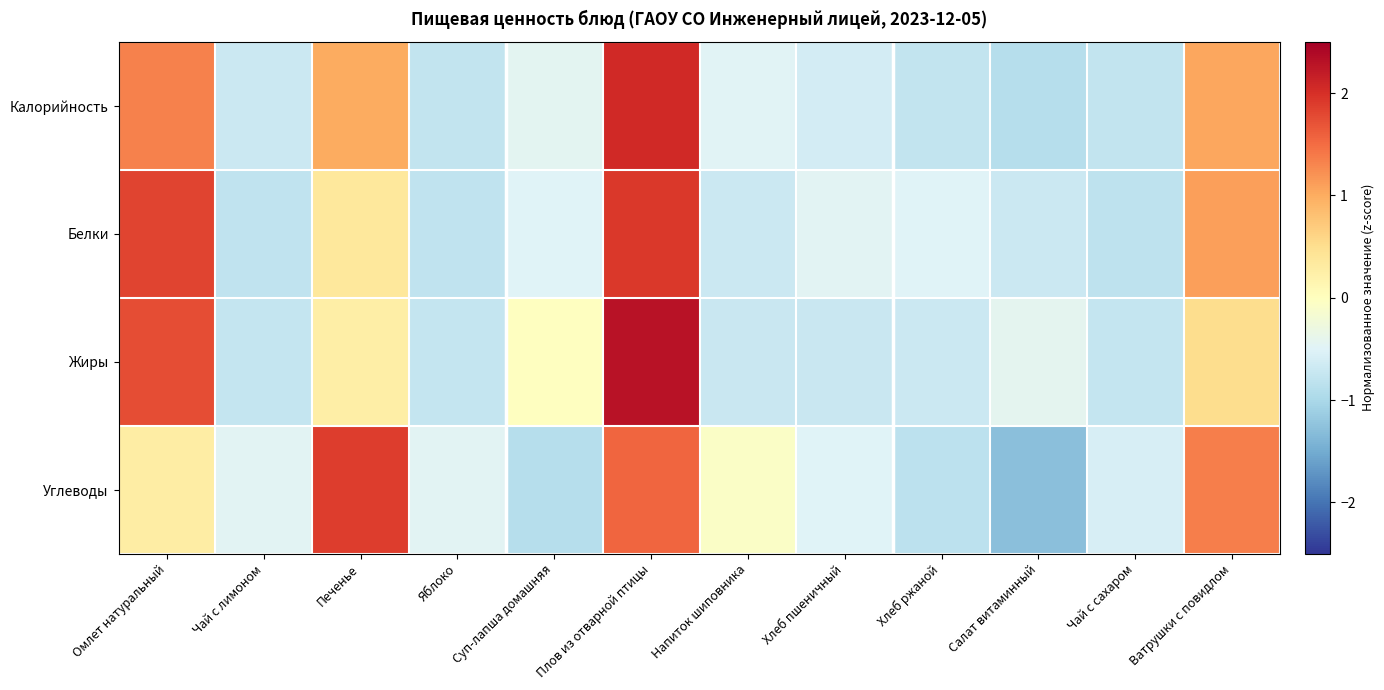

Which label corresponds to the largest value in the chart?

Плов из отварной птицы